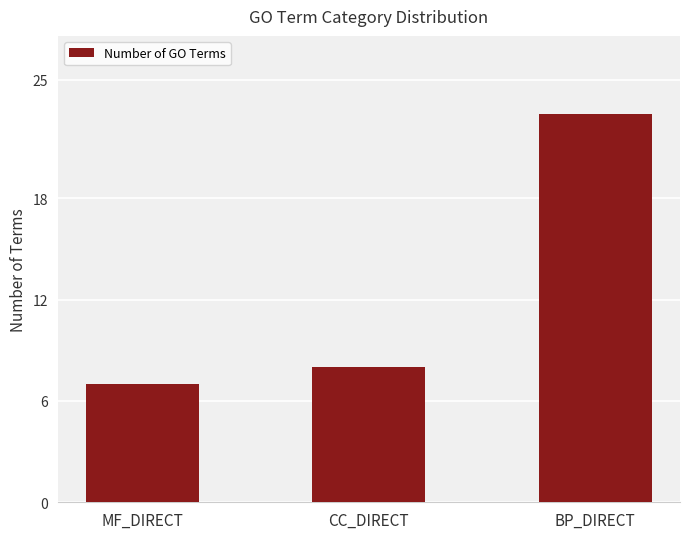

What is the difference between the maximum and minimum values?

16